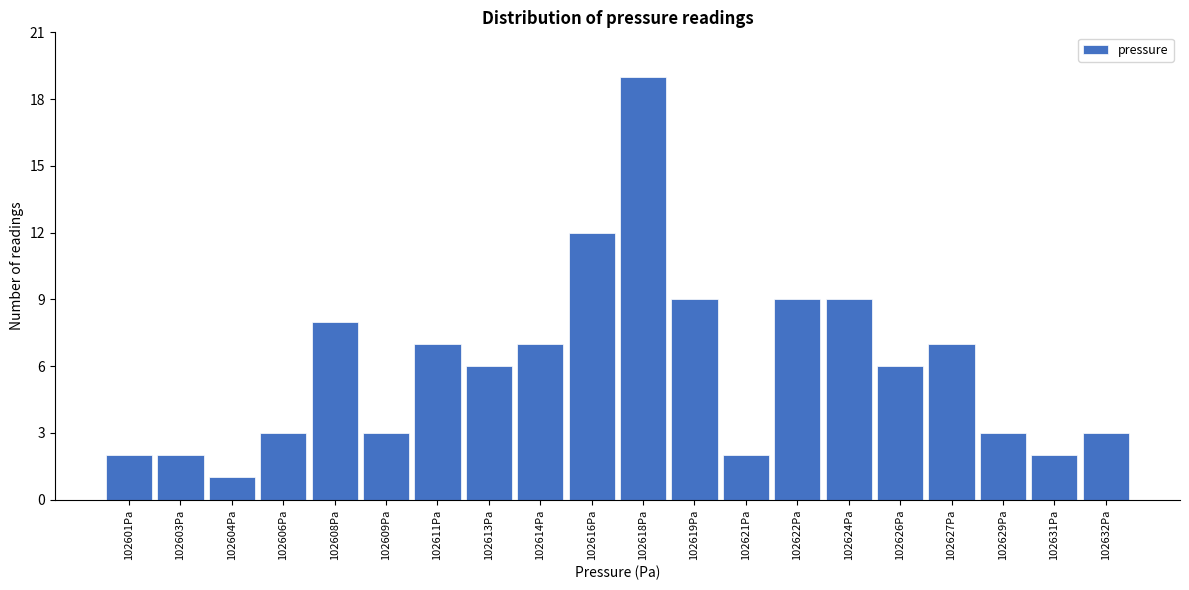

Reading right to left, what are all the values shown in this chart?

102632Pa=3	102631Pa=2	102629Pa=3	102627Pa=7	102626Pa=6	102624Pa=9	102622Pa=9	102621Pa=2	102619Pa=9	102618Pa=19	102616Pa=12	102614Pa=7	102613Pa=6	102611Pa=7	102609Pa=3	102608Pa=8	102606Pa=3	102604Pa=1	102603Pa=2	102601Pa=2